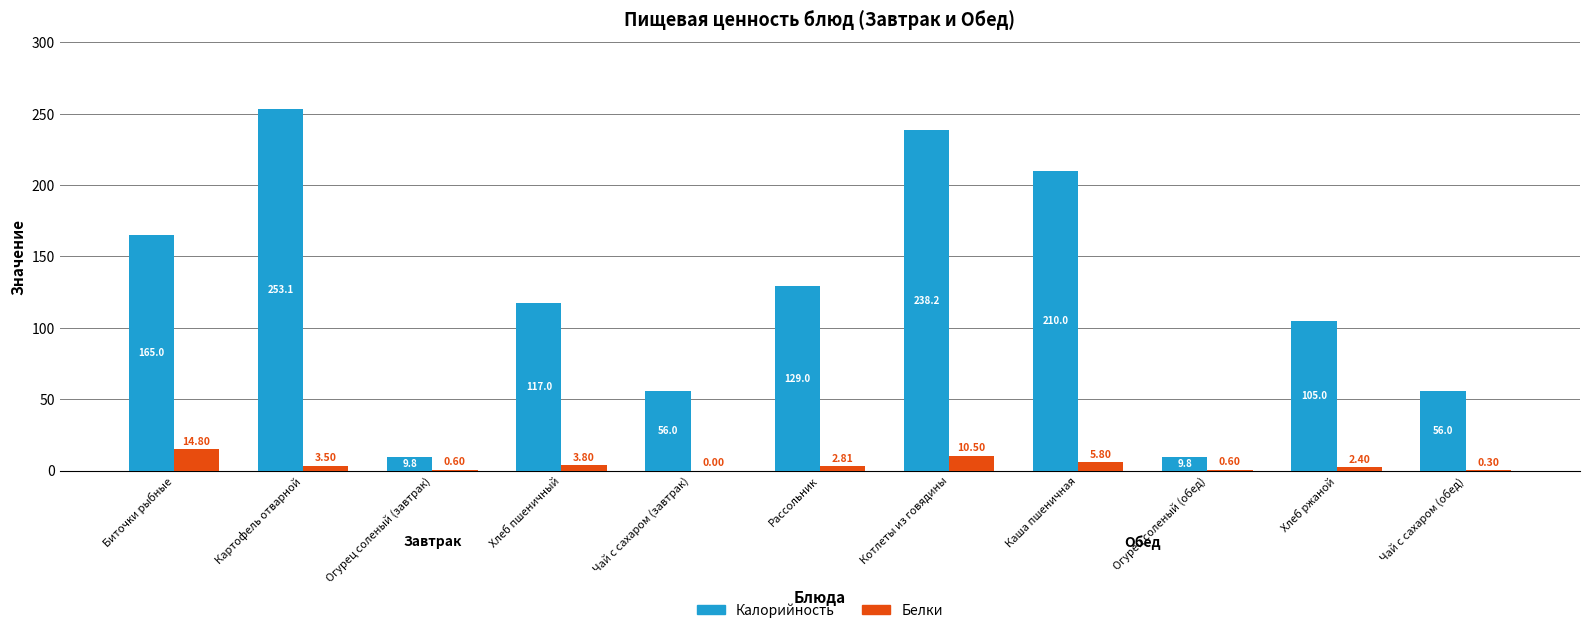

What is the sum of all Калорийность values?

1348.9